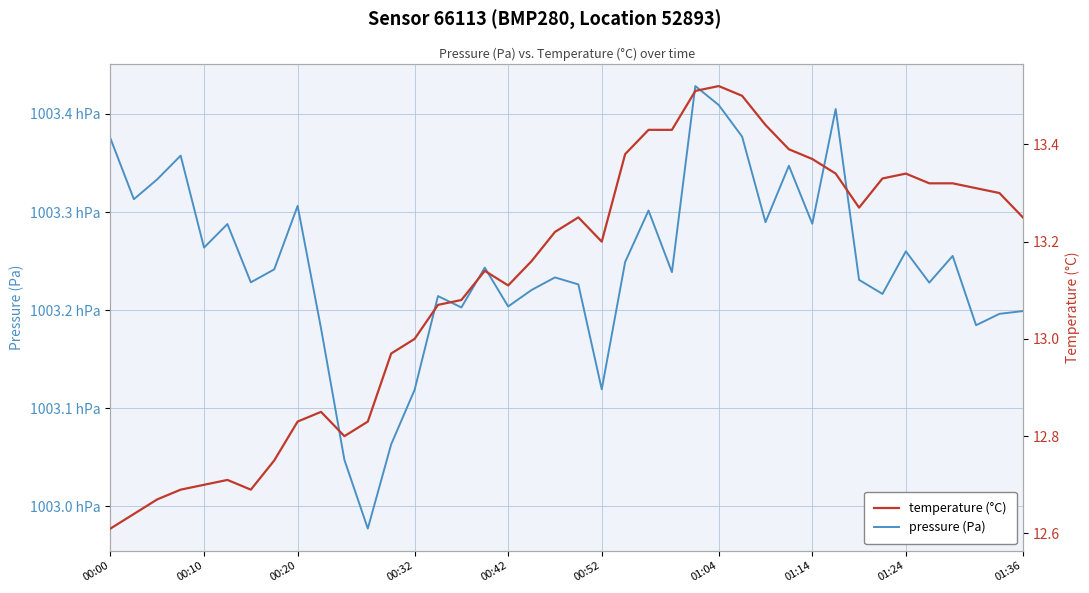

True or false: pressure (Pa) and temperature (°C) intersect in this chart.

False